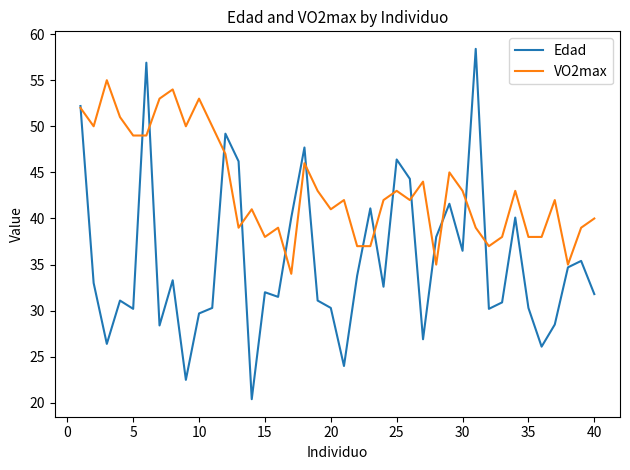

Which series ends up on top after the final intersection of VO2max and Edad?

VO2max